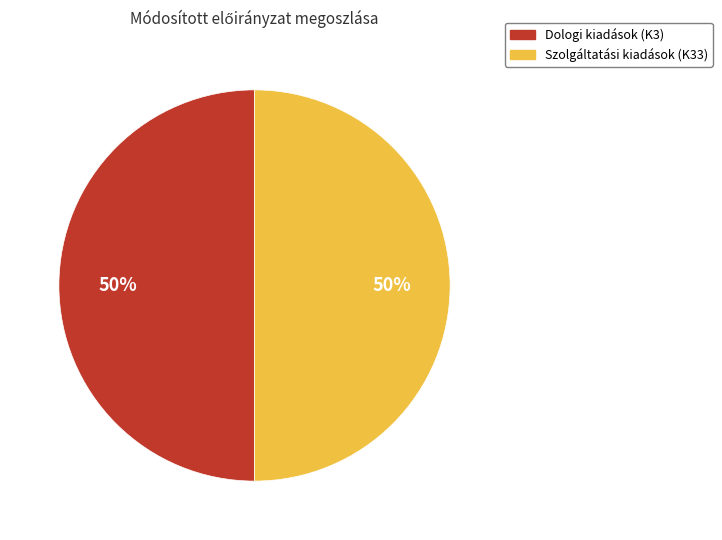

Count the number of slices in the pie.

2